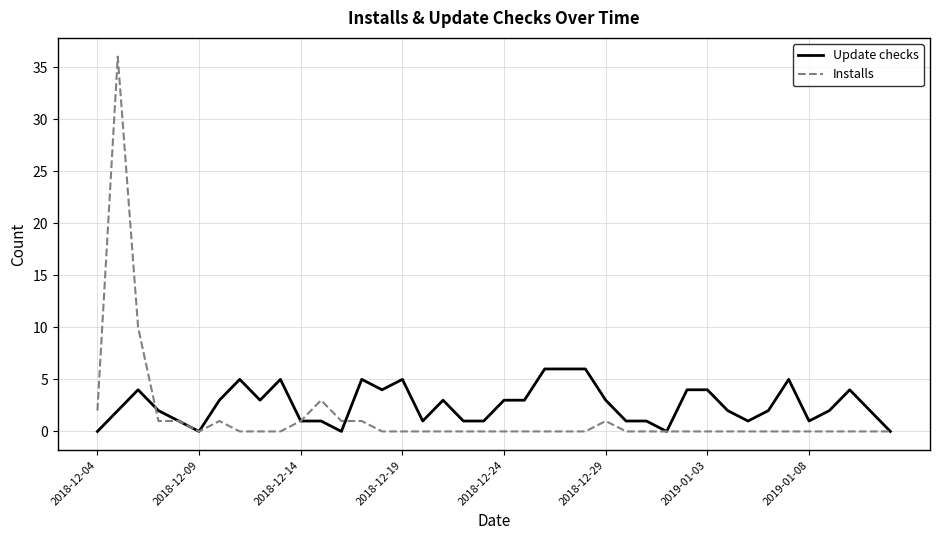

Which series has the largest range (max minus min)?

Installs